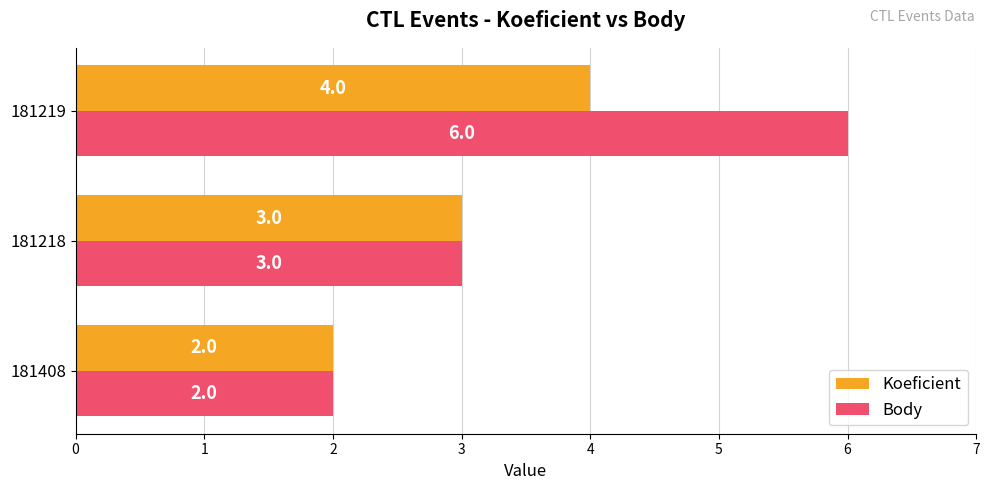

Rank the series by their maximum value, from lowest to highest.

Koeficient, Body